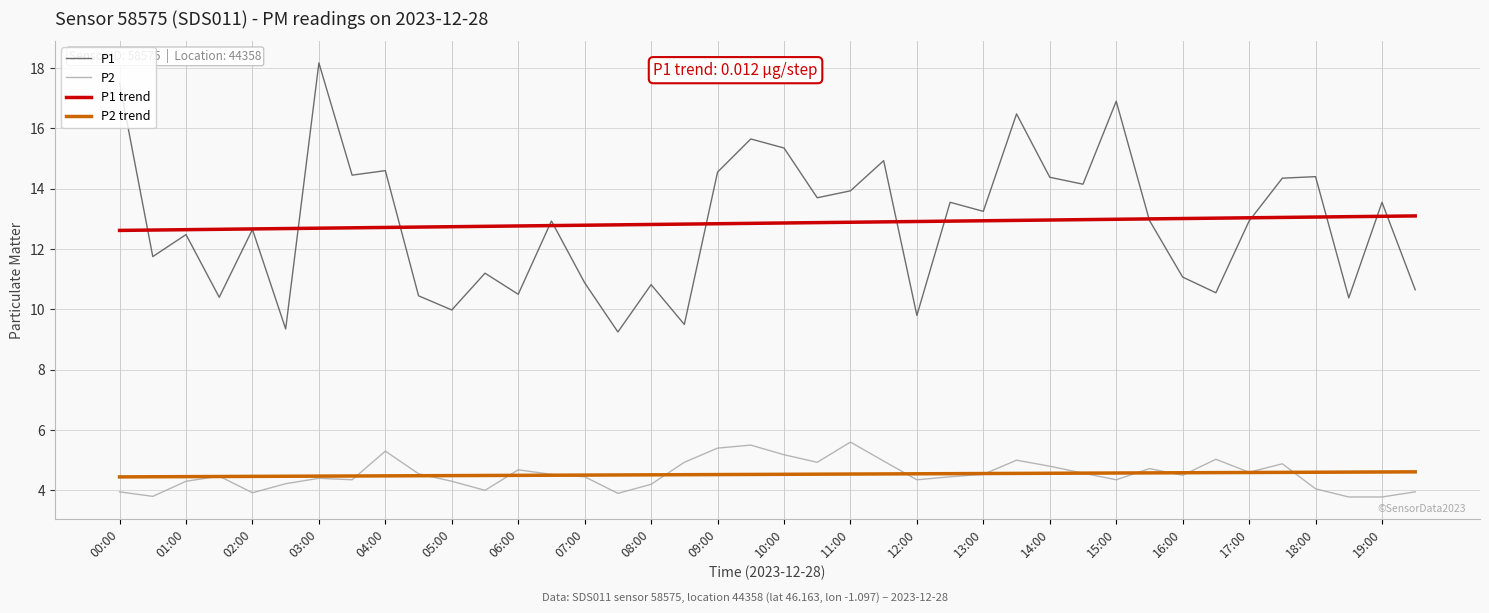

Rank the series by their maximum value, from lowest to highest.

P2 trend, P2, P1 trend, P1